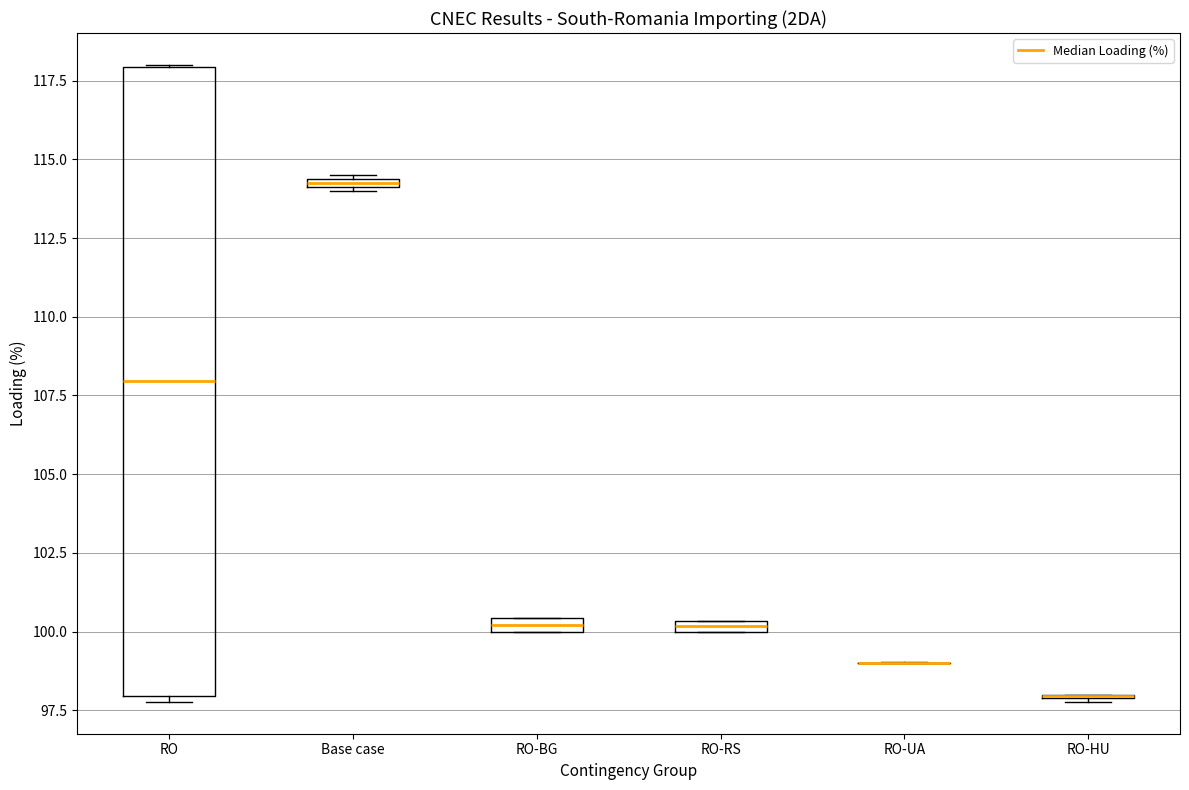

Comparing the boxes themselves (not the whiskers), which one is the tallest?

RO